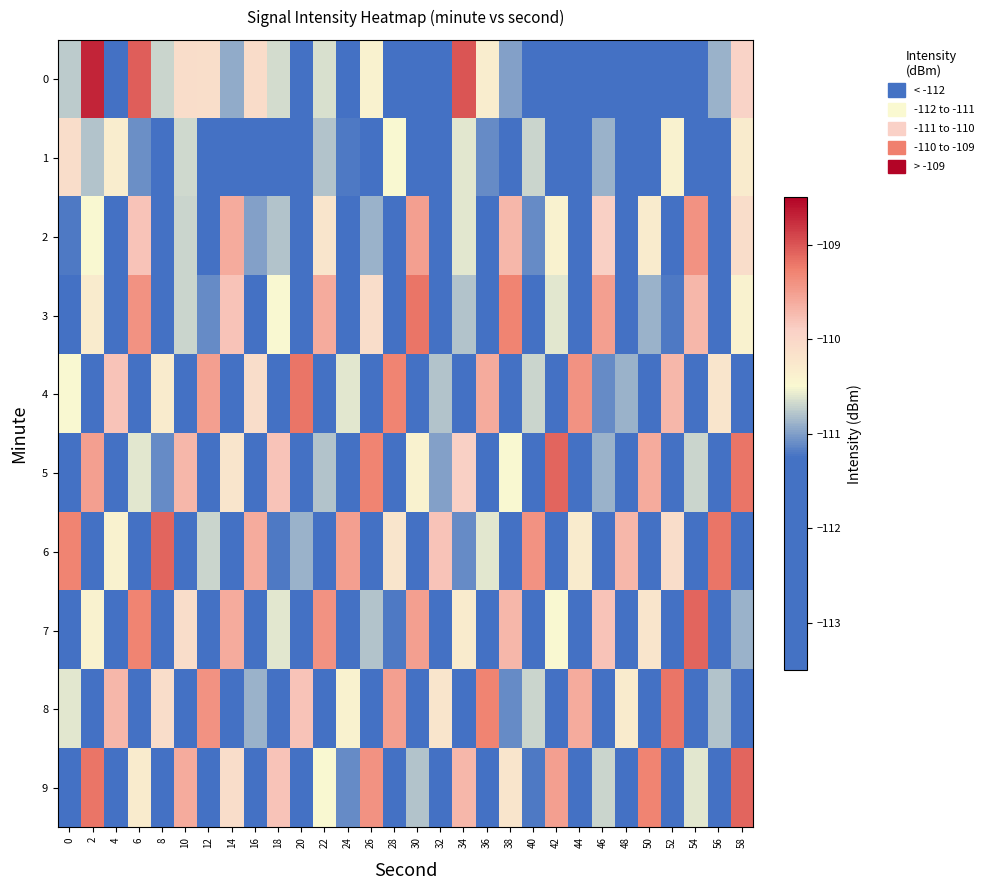

List the series in order of their peak value, highest first.

0, 5, 6, 7, 9, 3, 4, 8, 2, 1